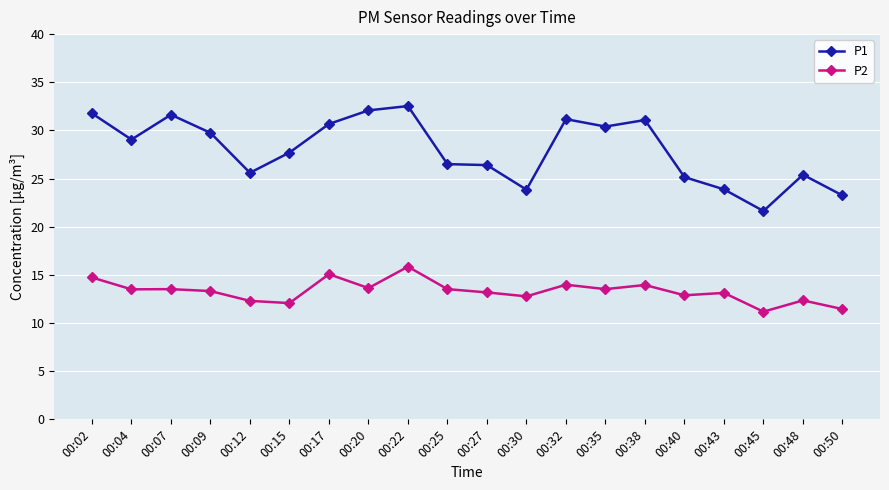

What is the spread (max minus min) of values at 00:22?

16.7